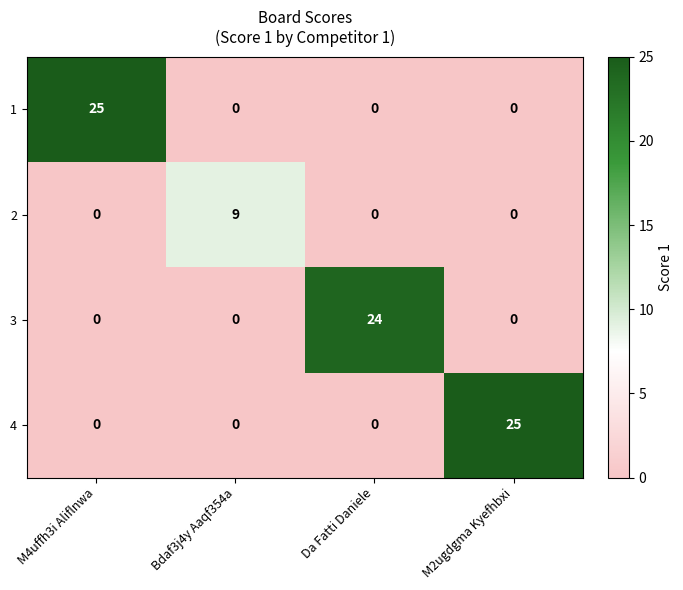

The 3 series shows 34 at Da Fatti Daniele. True or false?

False